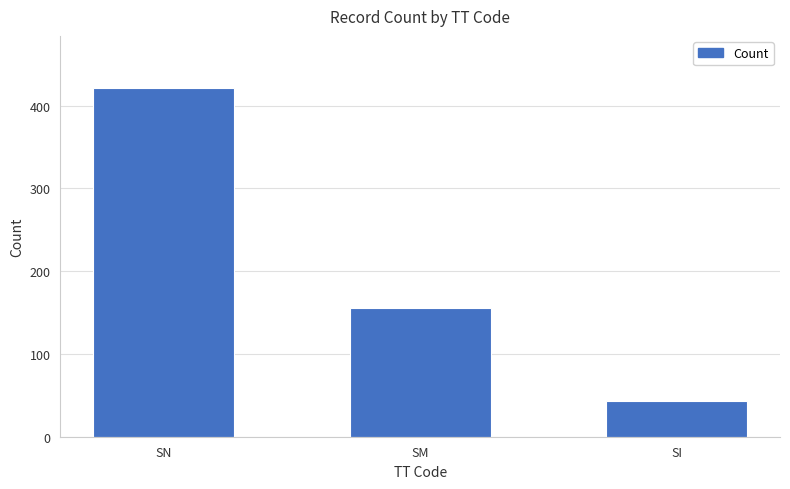

What is the maximum value shown in the chart?

421